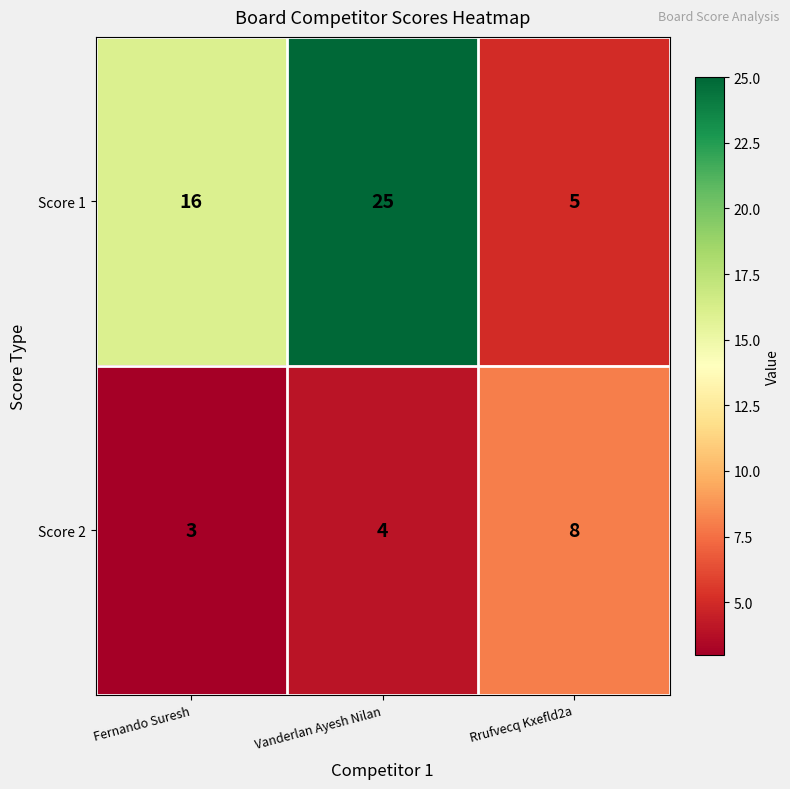

What is the sum of all Score 1 values?

46